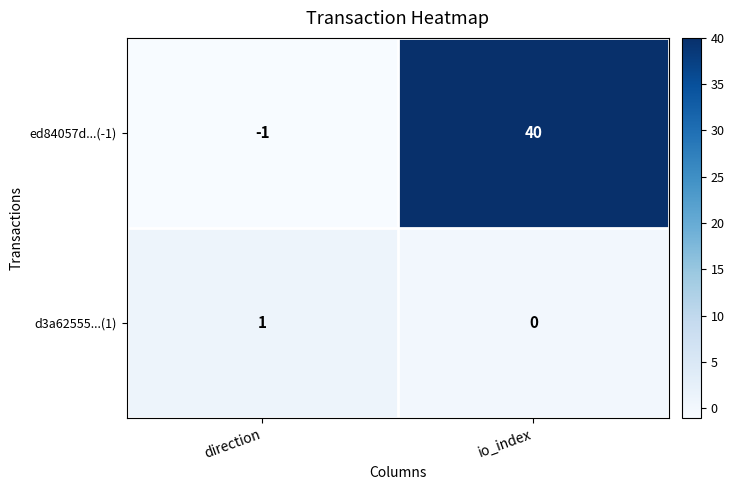

Which series has the largest total across all categories?

ed84057d...(-1)